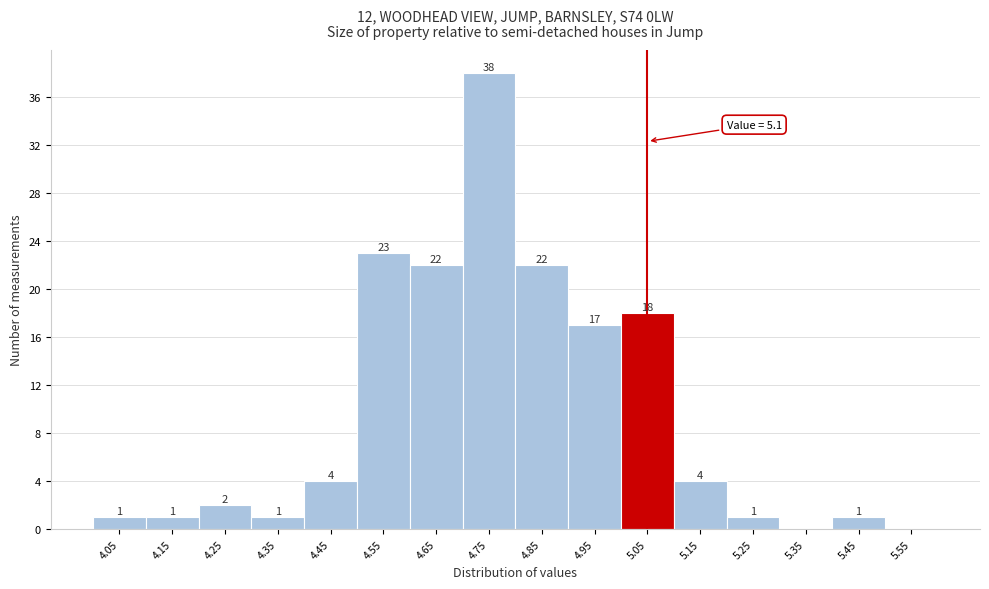

Reading left to right, transcribe all the data shown in this chart.

4.05=1	4.15=1	4.25=2	4.35=1	4.45=4	4.55=23	4.65=22	4.75=38	4.85=22	4.95=17	5.05=18	5.15=4	5.25=1	5.35=0	5.45=1	5.55=0